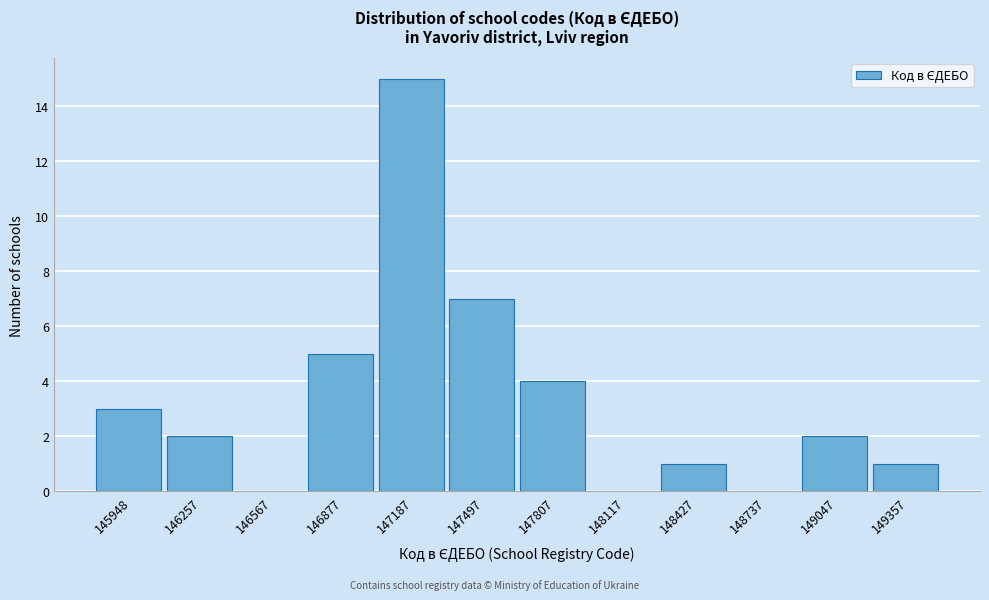

Reading left to right, transcribe all the data shown in this chart.

145948=3	146257=2	146567=0	146877=5	147187=15	147497=7	147807=4	148117=0	148427=1	148737=0	149047=2	149357=1